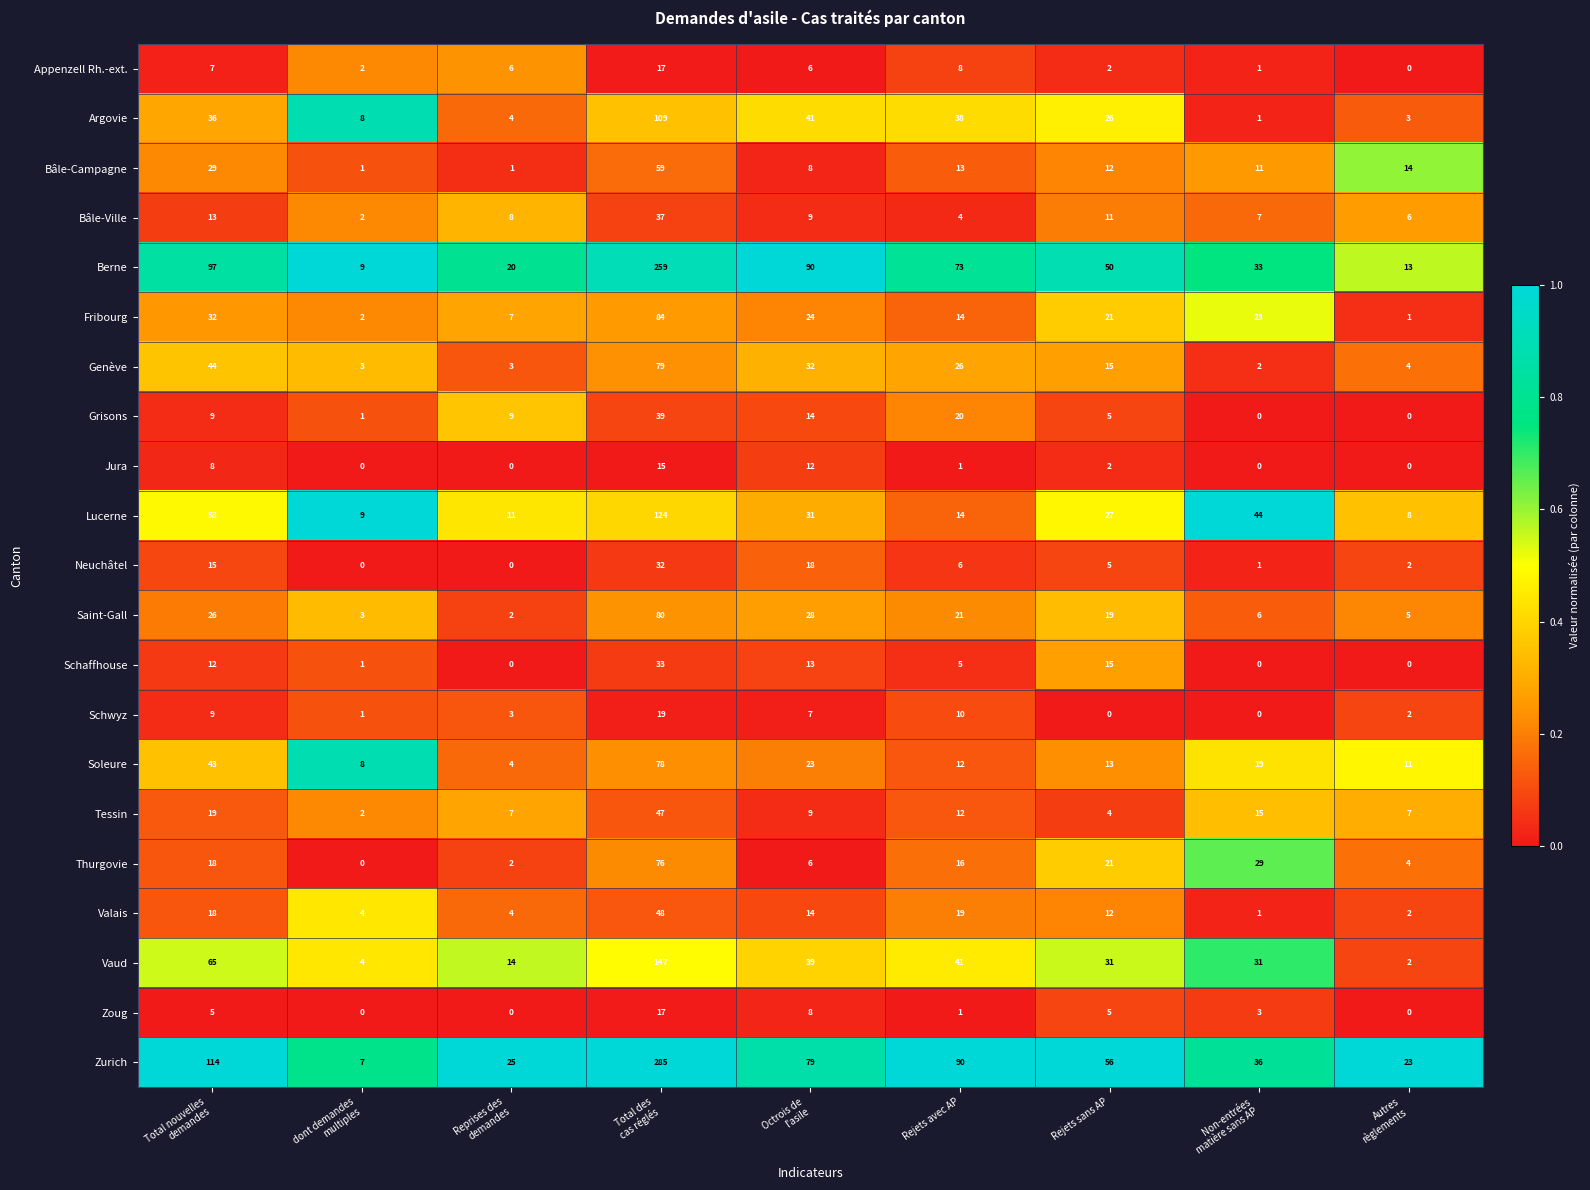

Is it true that Neuchâtel equals 5 at Rejets sans AP?

True